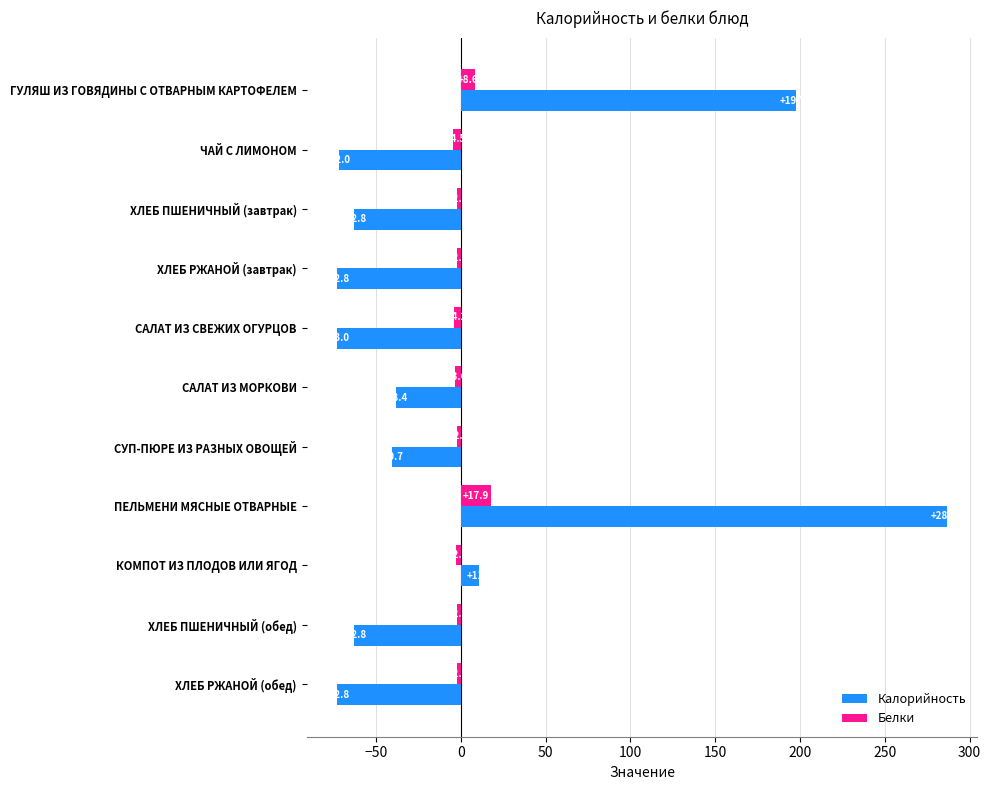

Rank the series at ХЛЕБ РЖАНОЙ (завтрак) from lowest to highest value.

Калорийность, Белки